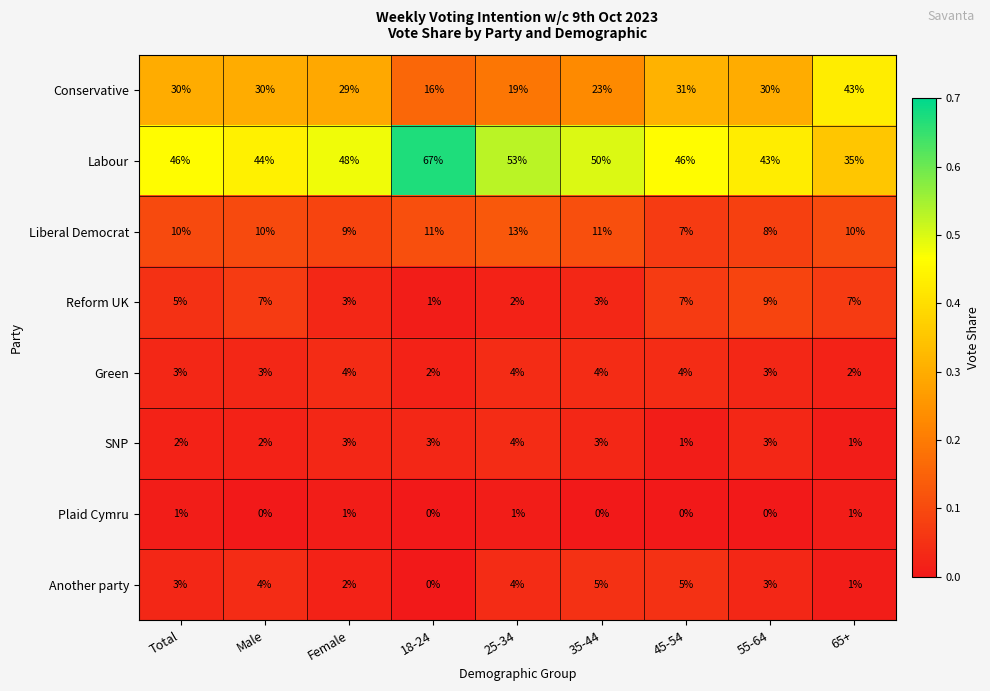

Which series changed the most between Total and 25-34?

Conservative